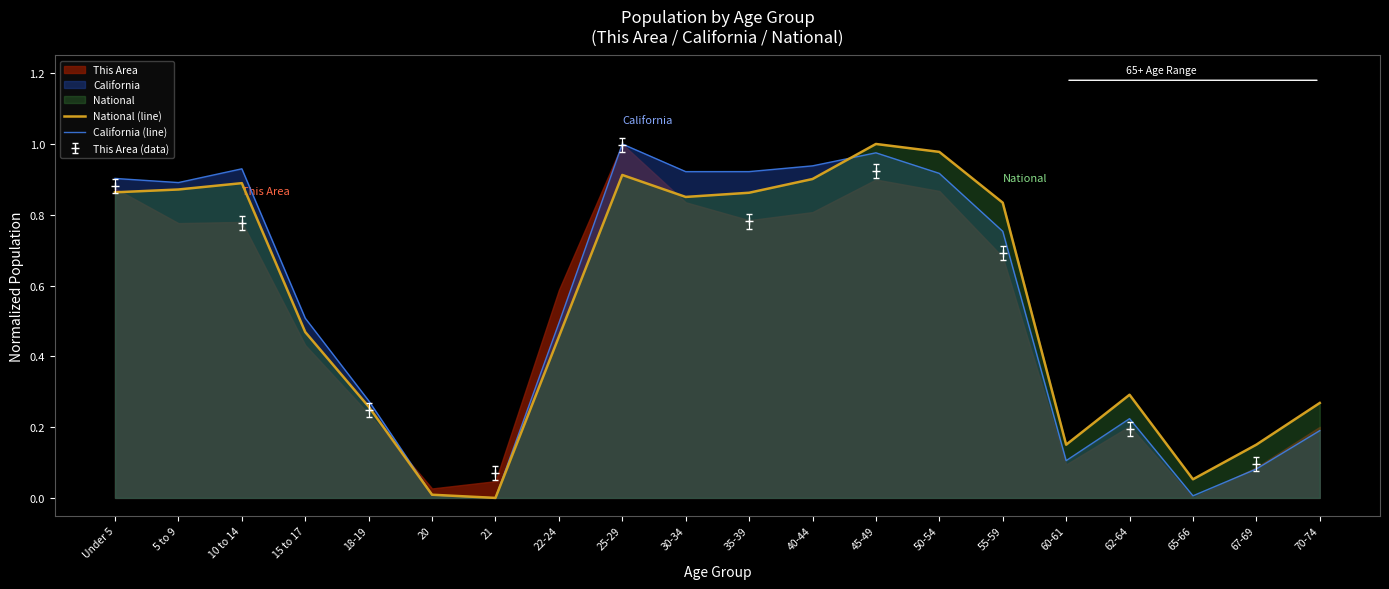

Is the value of California (line) at 30-34 greater than the value of National (line) at 25-29?

Yes